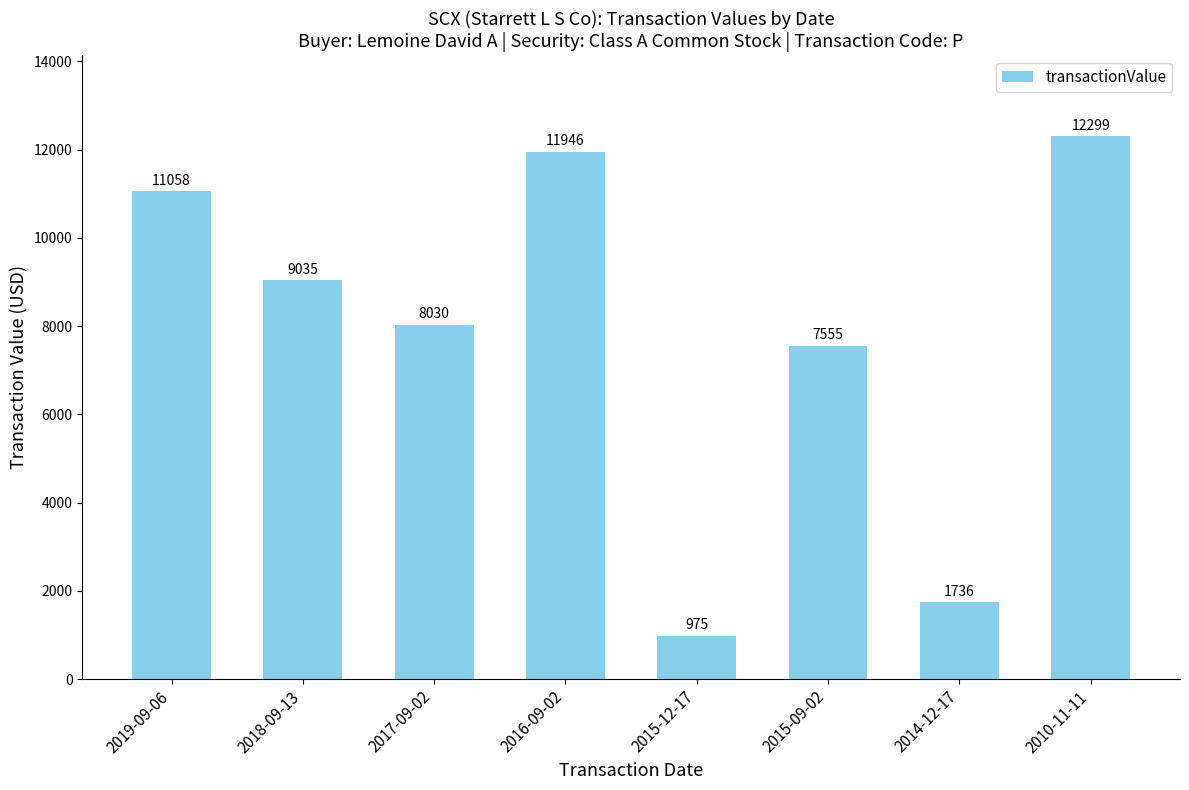

The value at 2015-12-17 is 975. True or false?

True